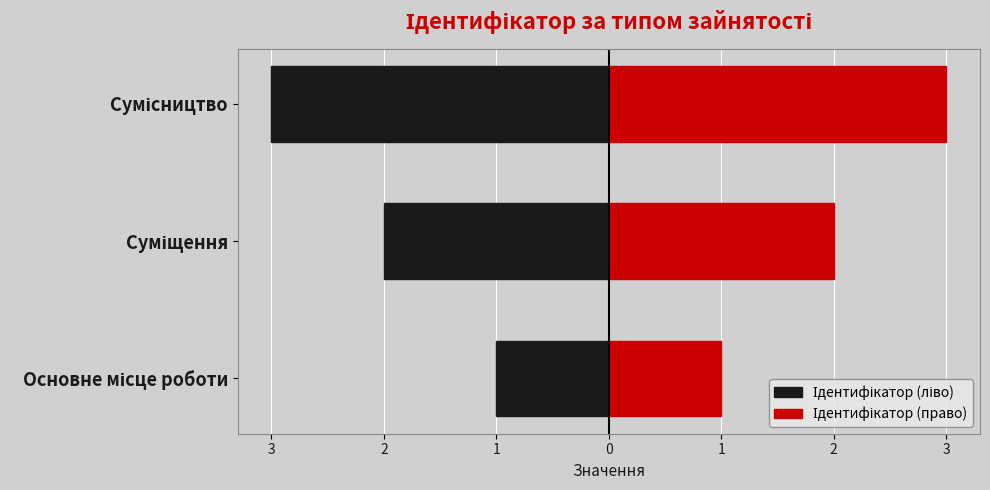

What is the value of the Ідентифікатор (право) bar at the 1st from the left?

1